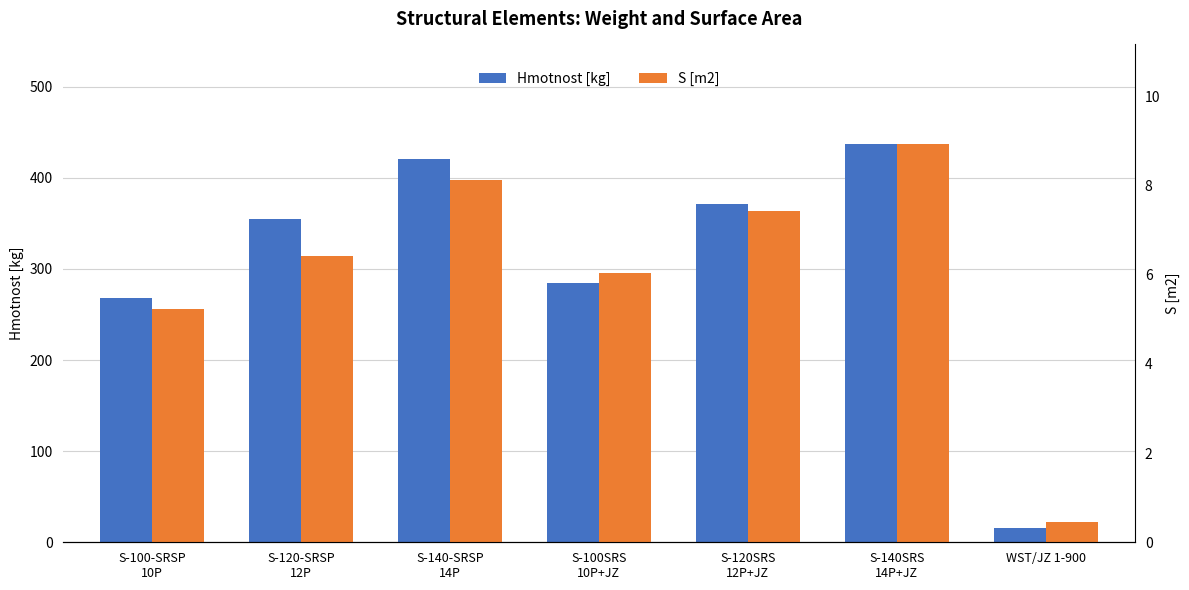

What is the difference between the Hmotnost [kg] values at S-140SRS
14P+JZ and WST/JZ 1-900?

421.0